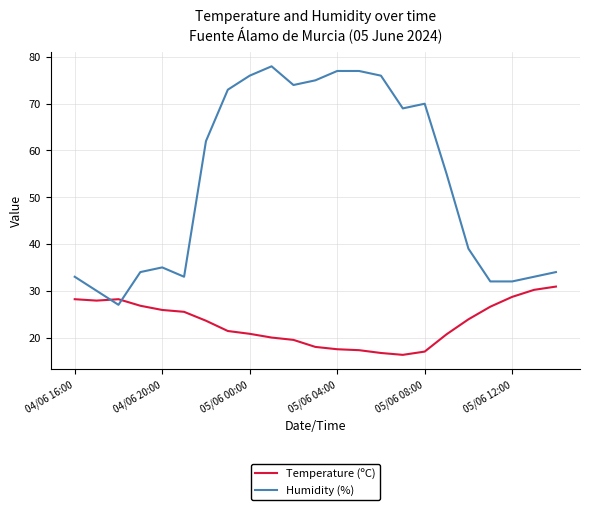

Rank the series by their maximum value, from highest to lowest.

Humidity (%), Temperature (ºC)